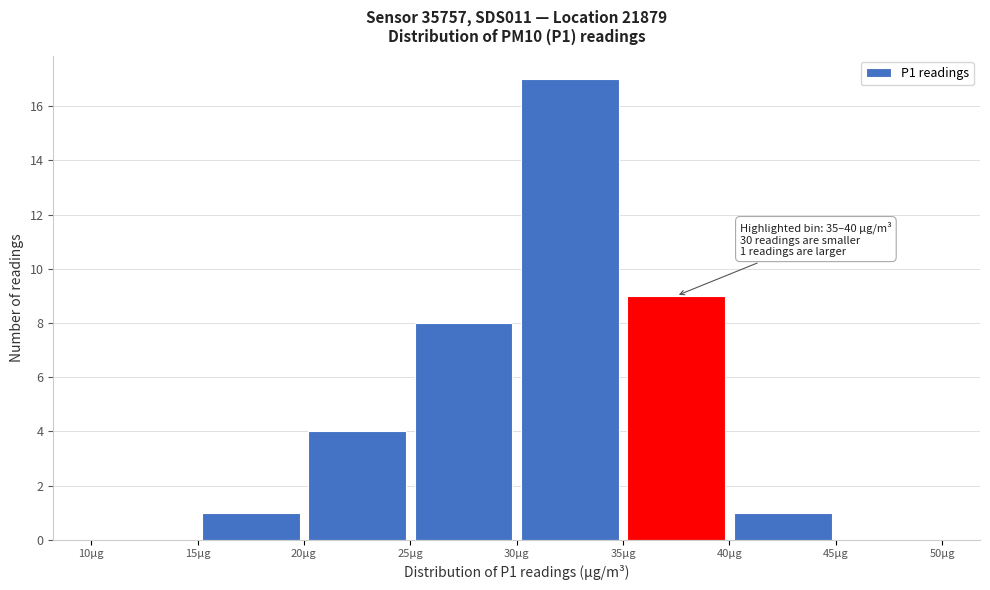

Which range on the x-axis has the tallest bar?

30 to 35